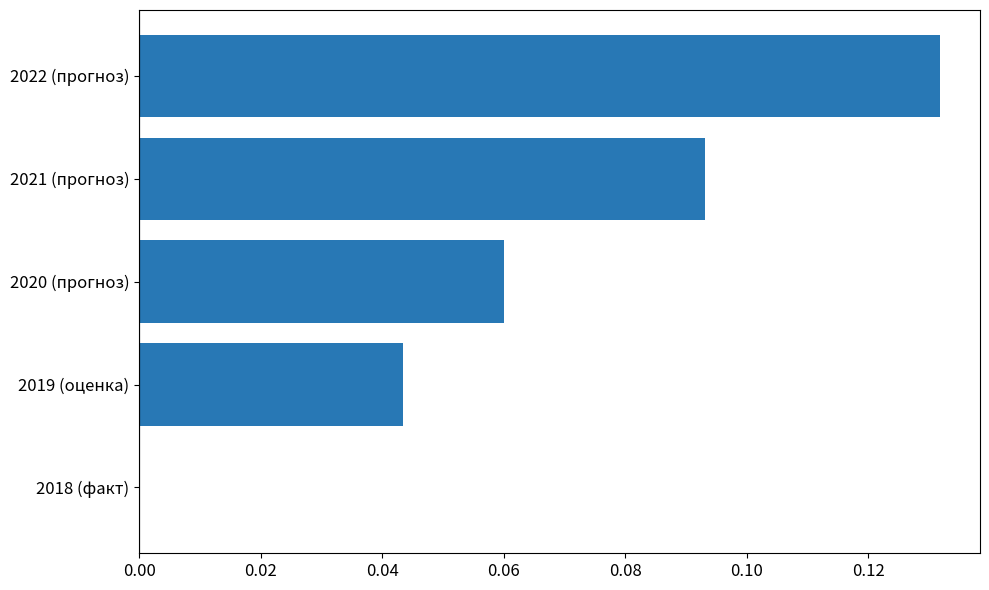

Does the chart contain stacked bars?

No